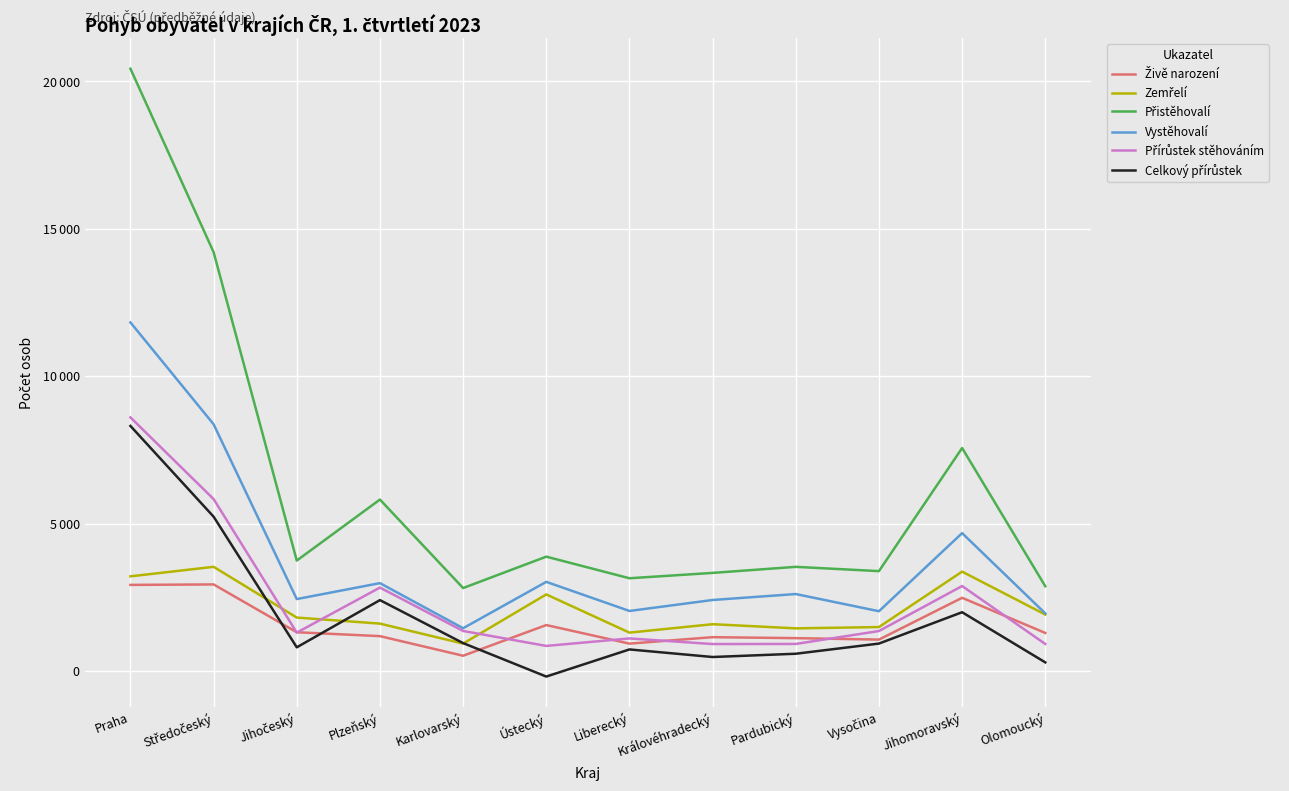

Which series has the widest spread of values?

Přistěhovalí